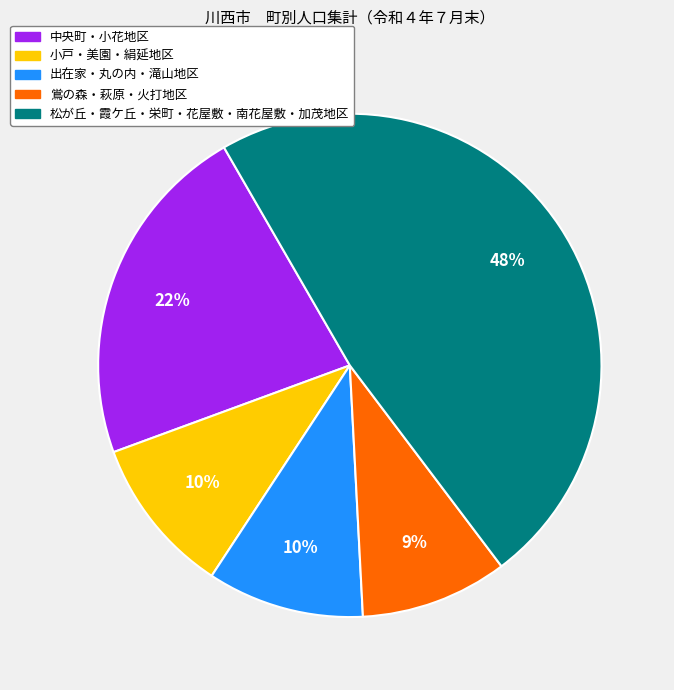

Is there a majority slice in this chart?

No